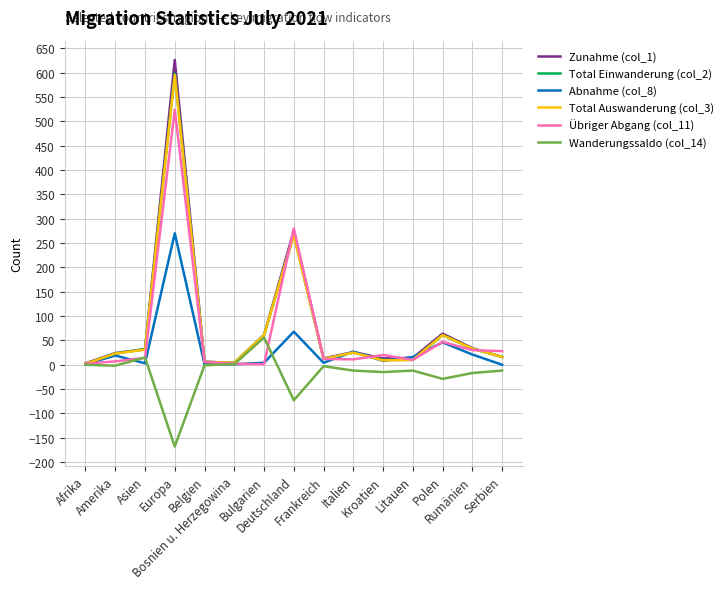

What is the smallest value displayed?

-168